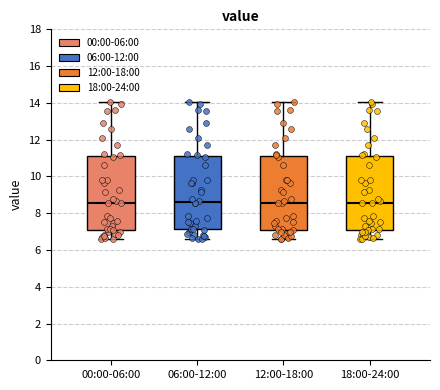

Where does the median line of the box for 18:00-24:00 sit on the y-axis? The values are not printed on the chart, so give them approximately, as read against the axis.

8.6